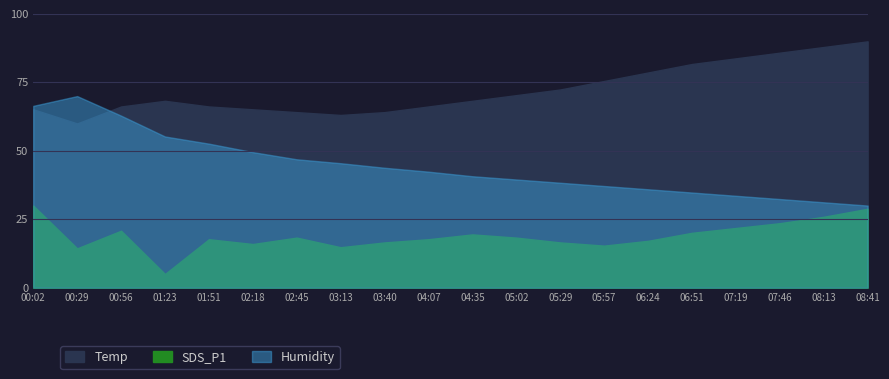

How many interior local valleys does the Temp series have?

2